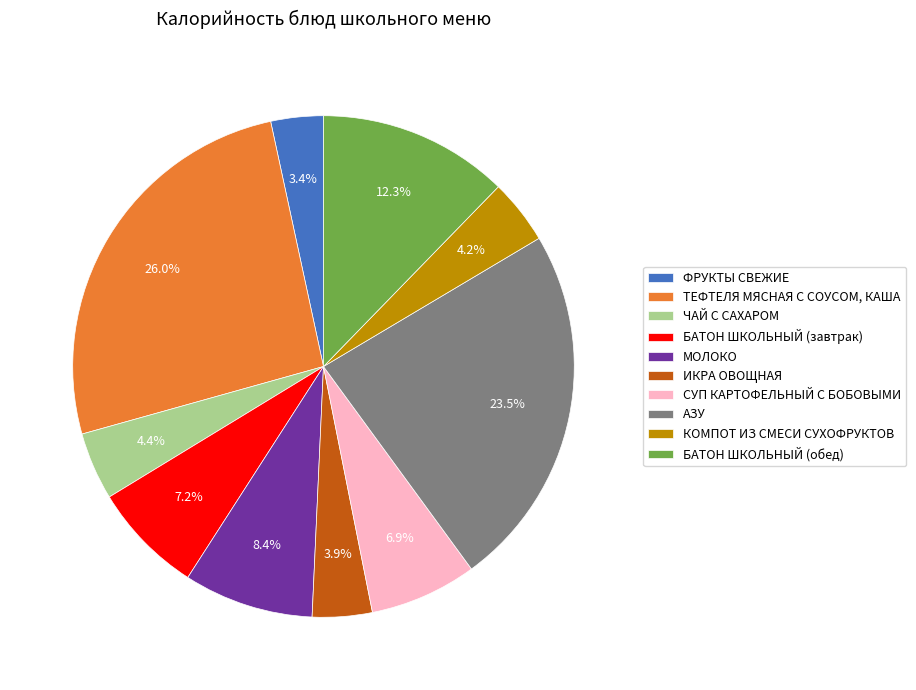

Which category has the biggest portion of the pie?

ТЕФТЕЛЯ МЯСНАЯ С СОУСОМ, КАША